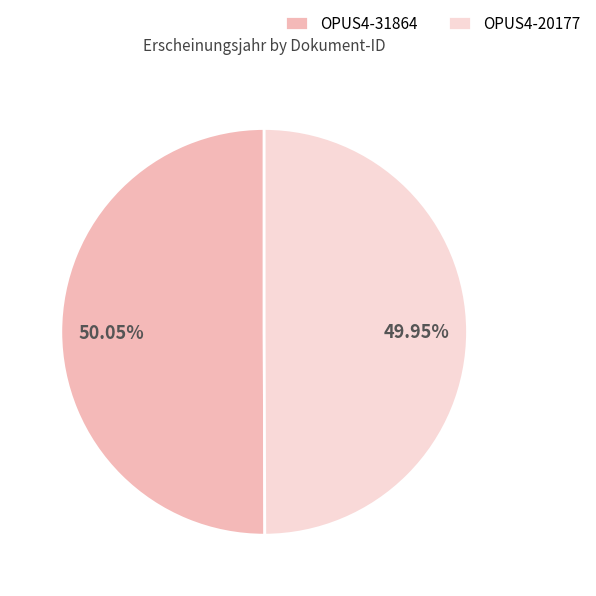

Combined, do OPUS4-31864 and OPUS4-20177 account for over 50%?

Yes